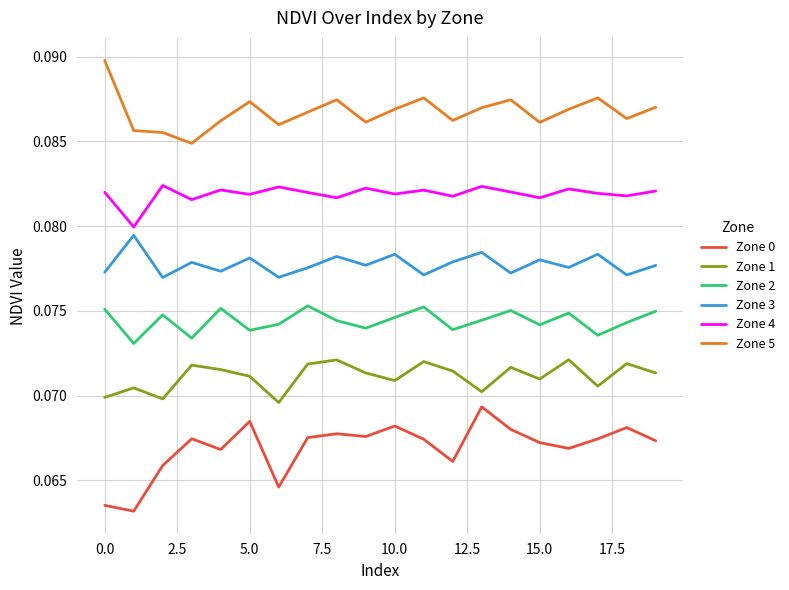

True or false: Zone 2 and Zone 5 intersect in this chart.

False